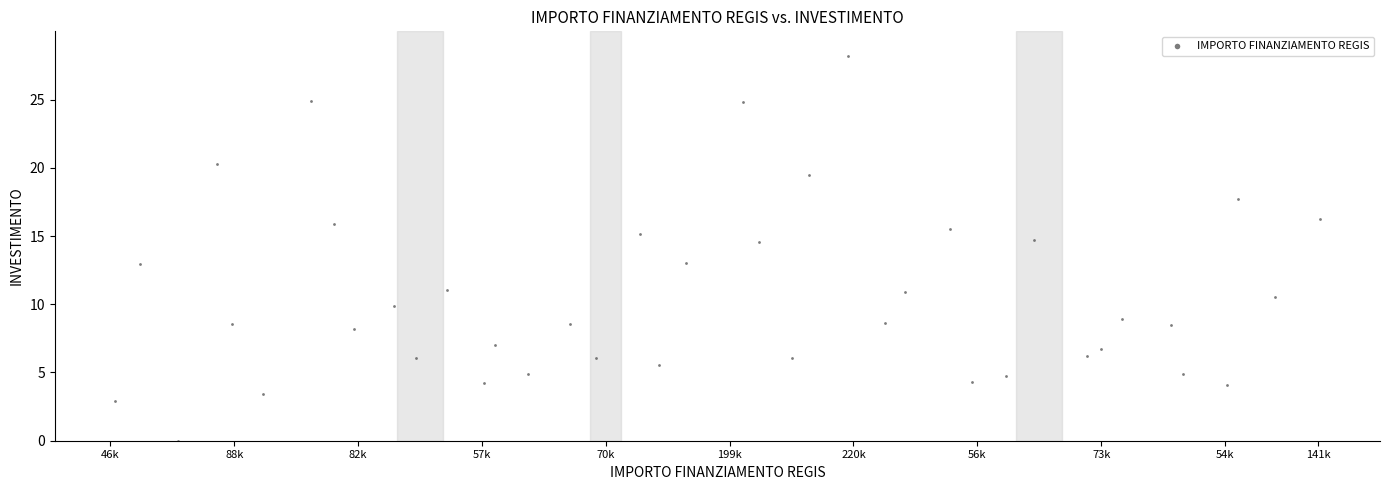

What is the range of Y values (max minus min)?

28.2